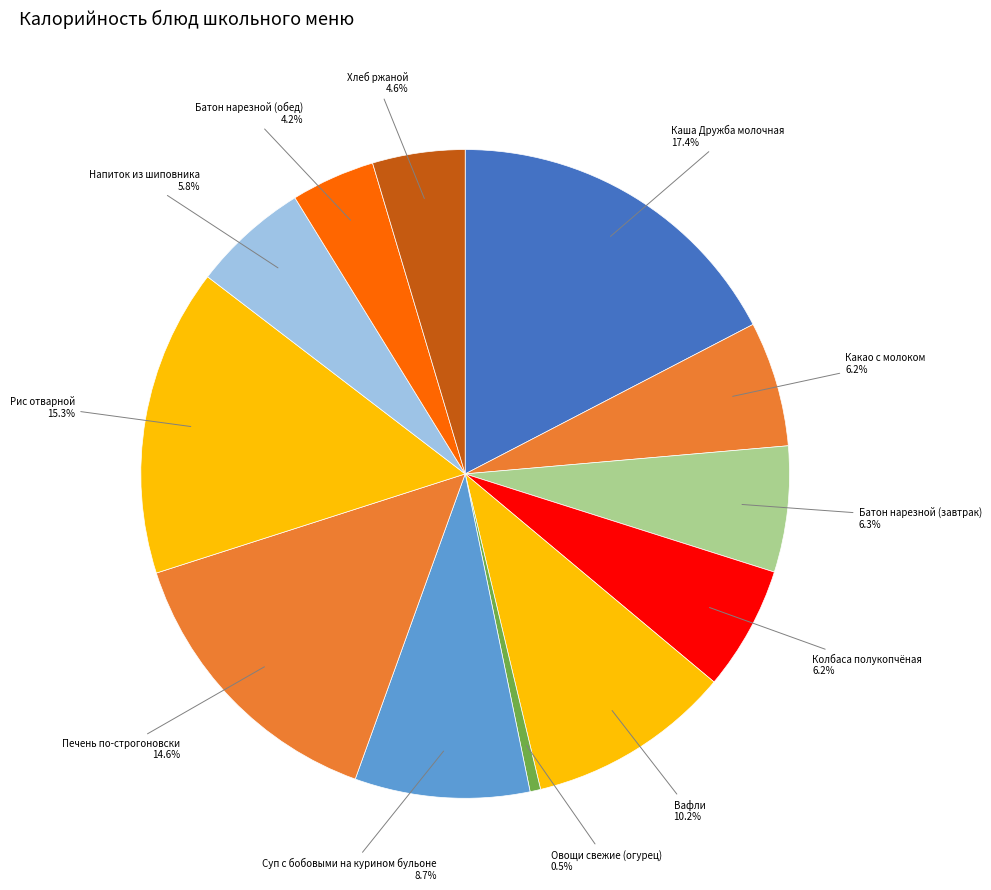

Is there any slice that represents more than half of the pie?

No